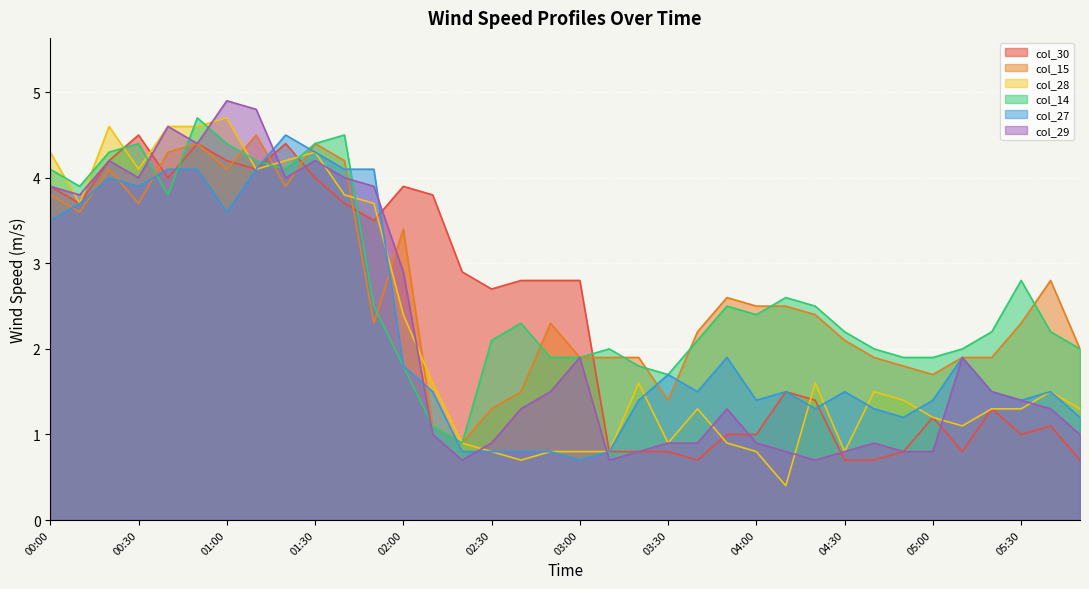

What is the spread (max minus min) of values at 05:20?

0.9